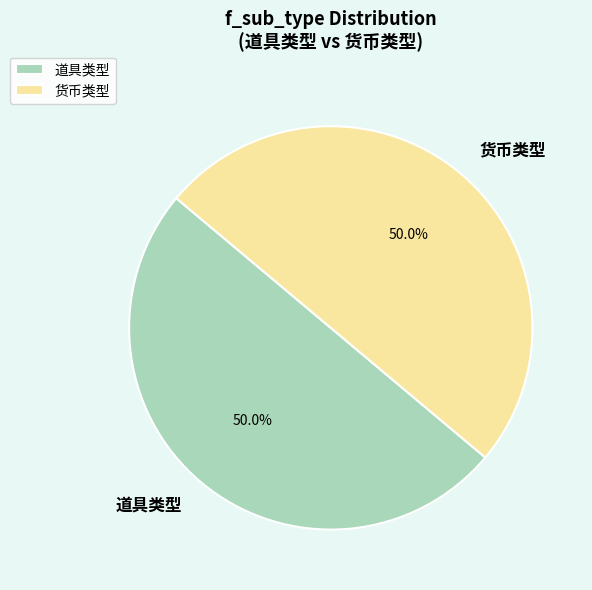

Approximately how many times larger is the value at 道具类型 compared to 货币类型?

1.0